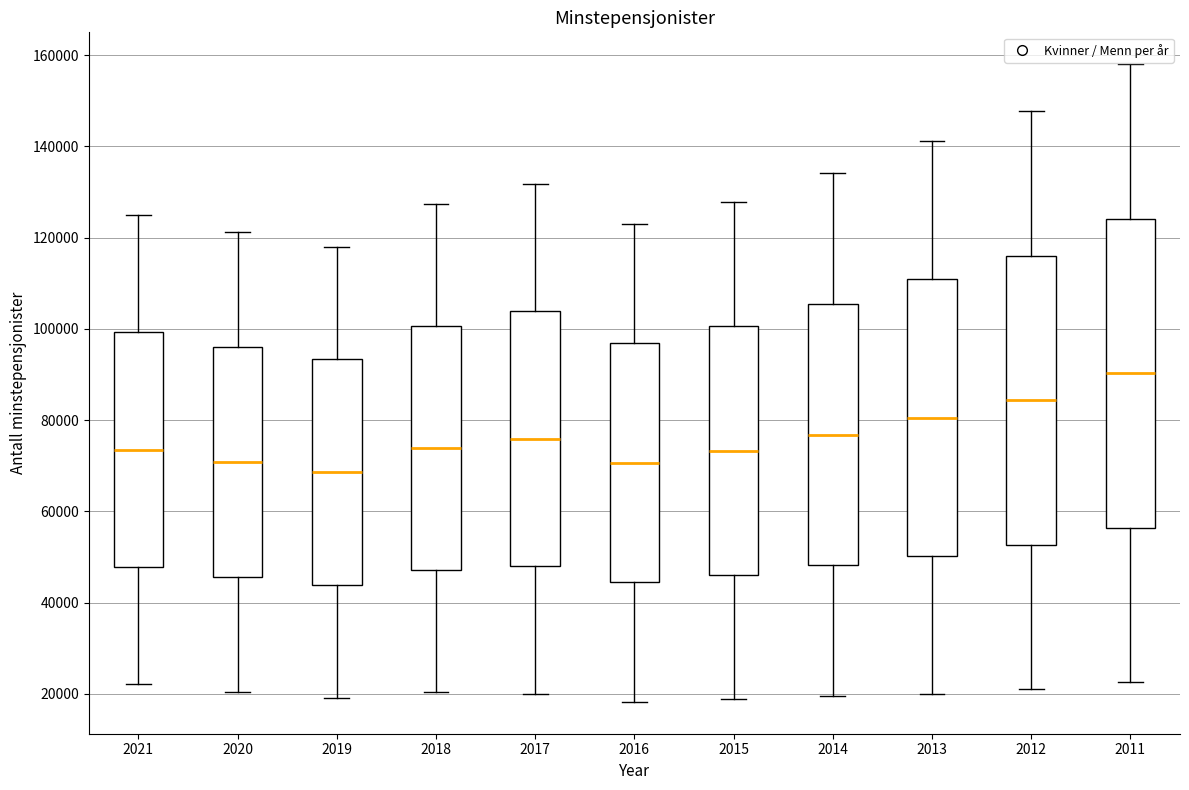

Reading left to right, transcribe this box plot: for each box, give where its median line is, the range the box spans, and where its two whiskers end, as read against the y-axis. The values are not printed on the chart, so give them approximately, as read against the axis.

2021: median 74000, box 48000 to 100000, whiskers 22000 to 124000
2020: median 70000, box 46000 to 96000, whiskers 20000 to 122000
2019: median 68000, box 44000 to 94000, whiskers 20000 to 118000
2018: median 74000, box 48000 to 100000, whiskers 20000 to 128000
2017: median 76000, box 48000 to 104000, whiskers 20000 to 132000
2016: median 70000, box 44000 to 96000, whiskers 18000 to 124000
2015: median 74000, box 46000 to 100000, whiskers 18000 to 128000
2014: median 76000, box 48000 to 106000, whiskers 20000 to 134000
2013: median 80000, box 50000 to 110000, whiskers 20000 to 142000
2012: median 84000, box 52000 to 116000, whiskers 22000 to 148000
2011: median 90000, box 56000 to 124000, whiskers 22000 to 158000